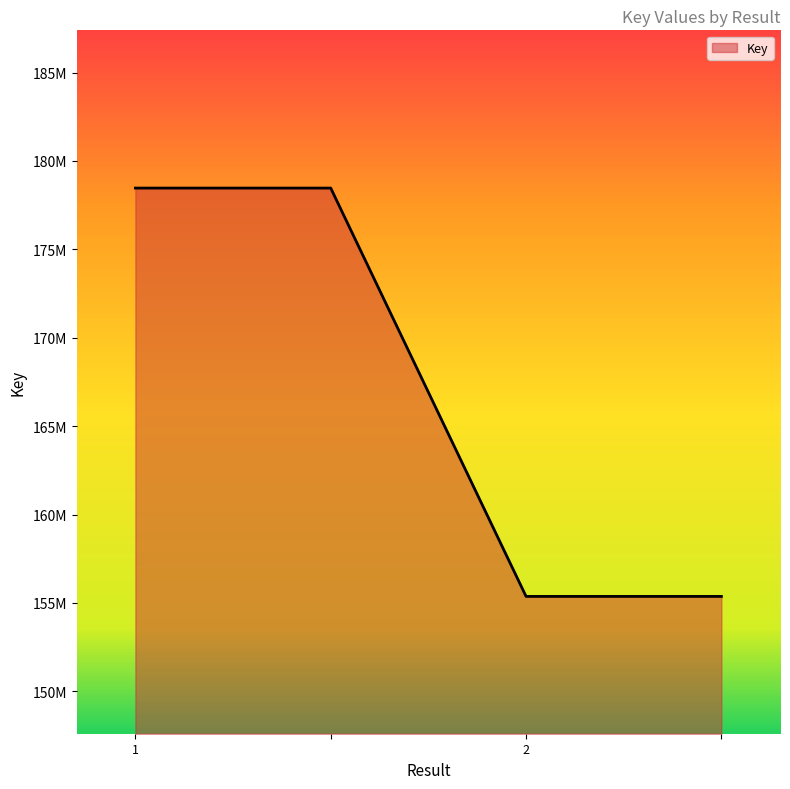

Which category has the highest value across all series?

1